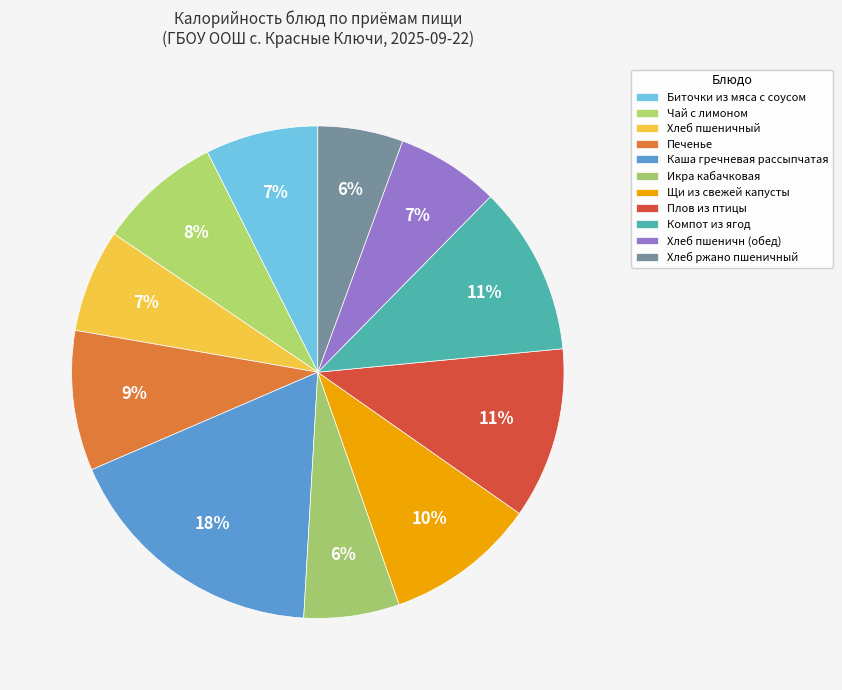

Count the number of slices in the pie.

11